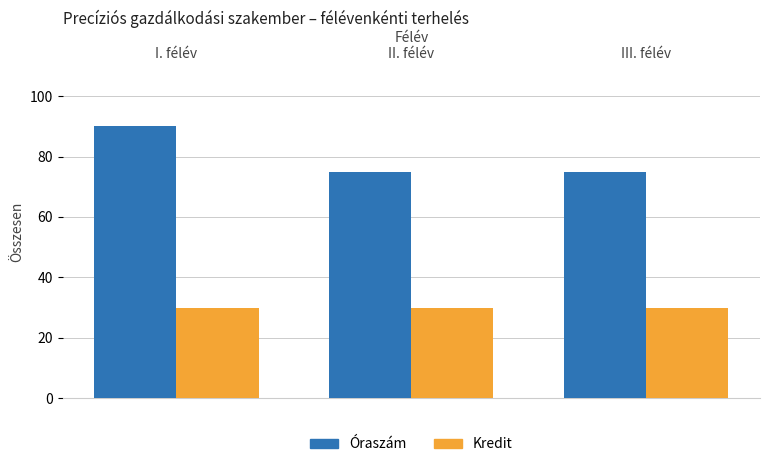

Where is Kredit nearest to the value 30?

I. félév